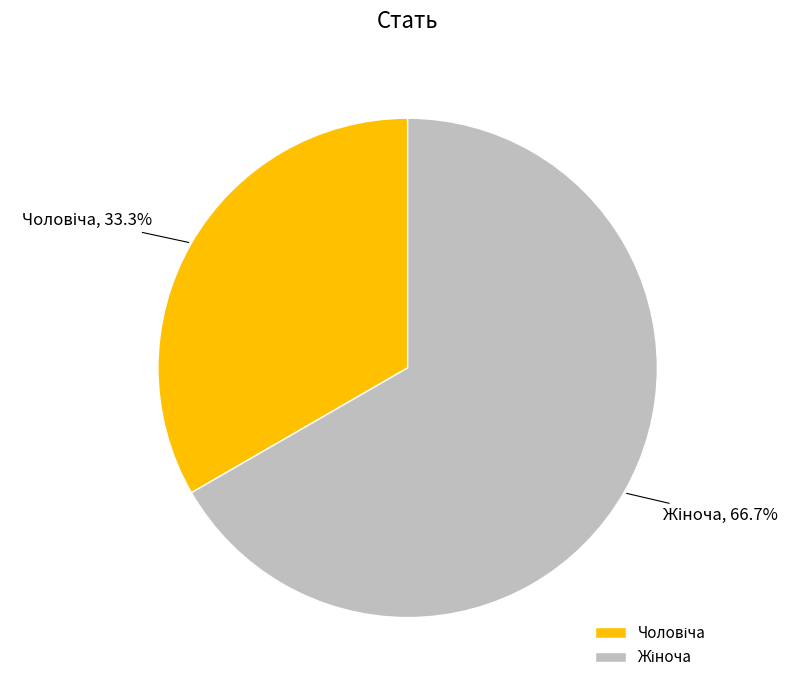

How many slices are in this pie chart?

2